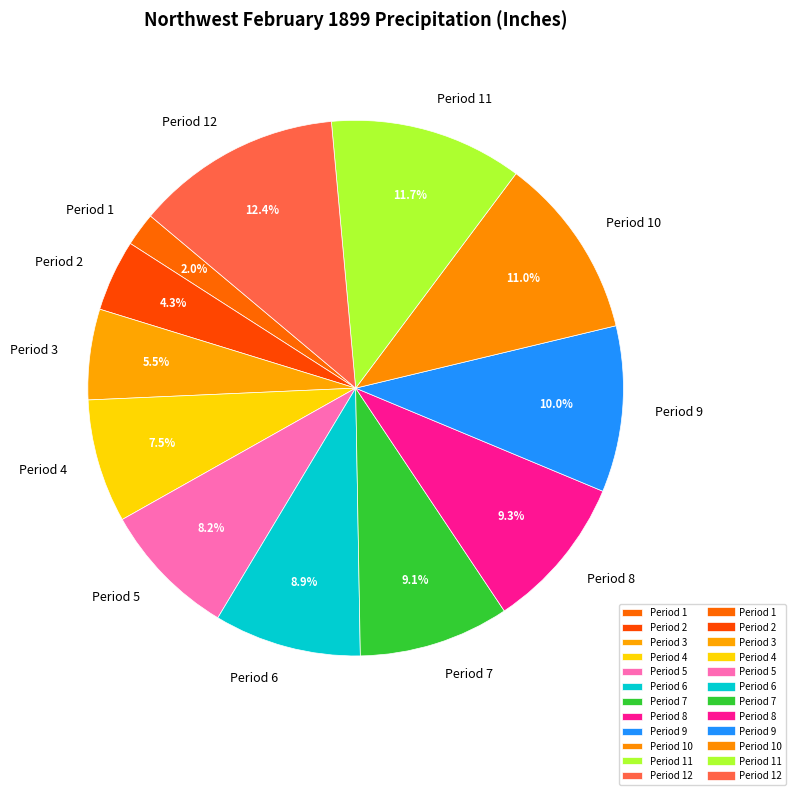

Does Period 1 represent more than half of the total?

No